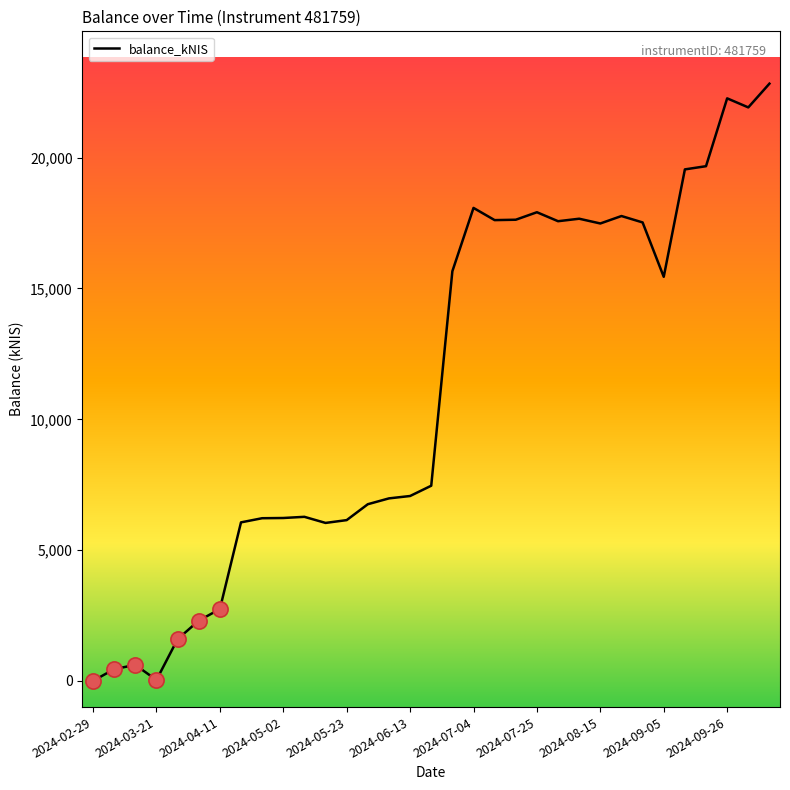

What is the difference between the maximum and minimum values?

22829.0